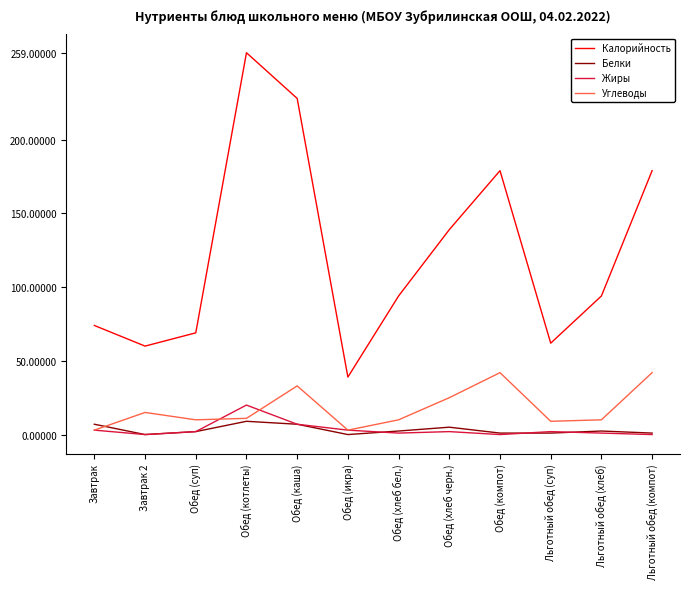

Which series has the widest spread of values?

Калорийность